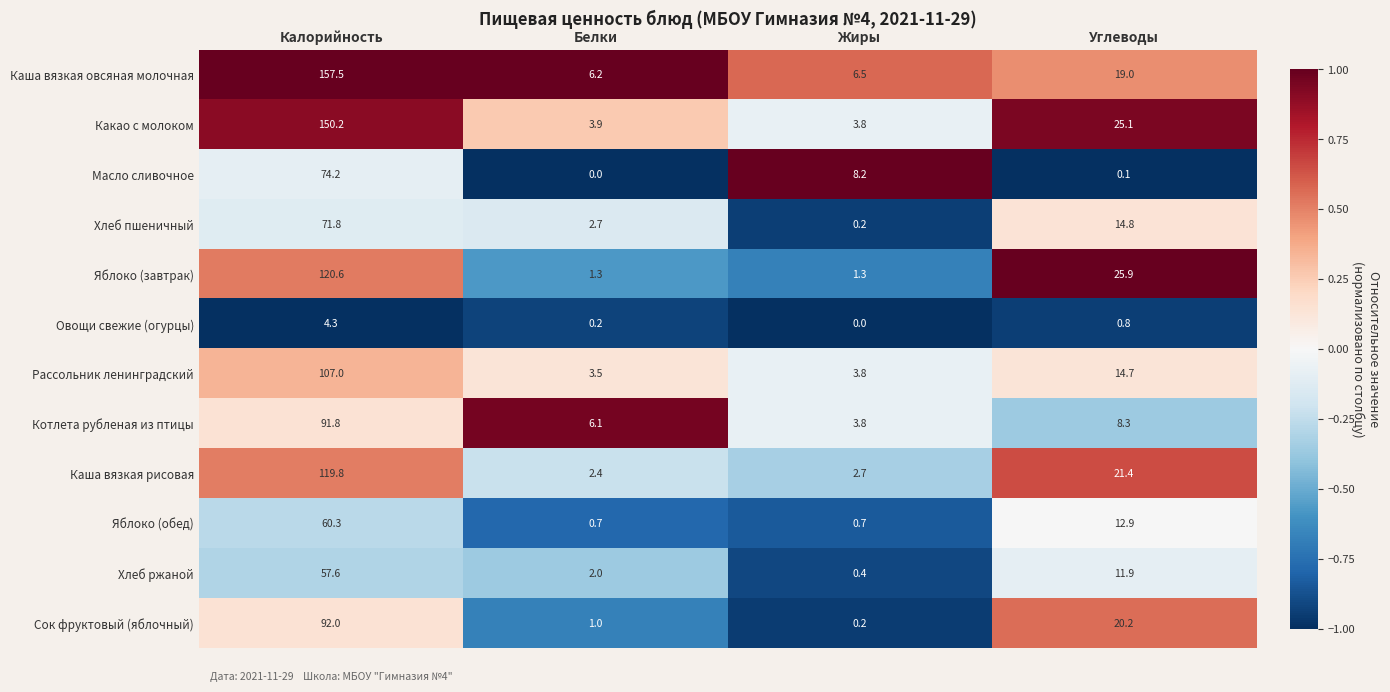

At which category is the sum across all series the highest?

Калорийность